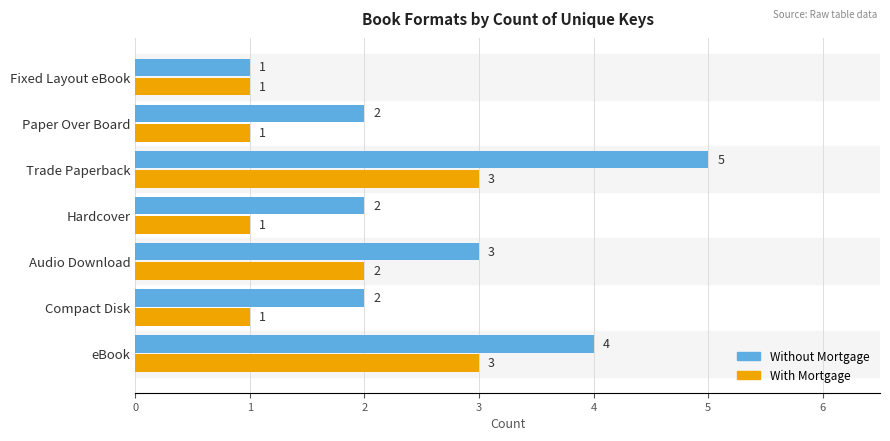

What is the average value of the Without Mortgage series?

3